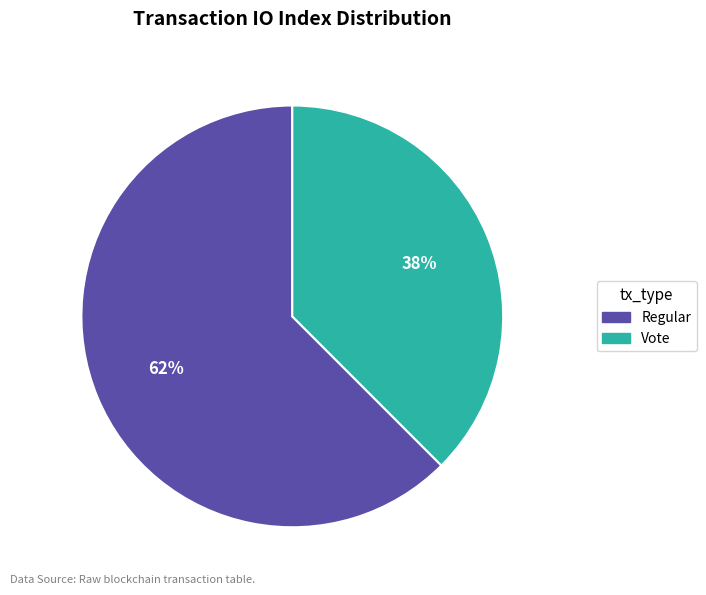

To the nearest percent, what is the average slice percentage?

50%